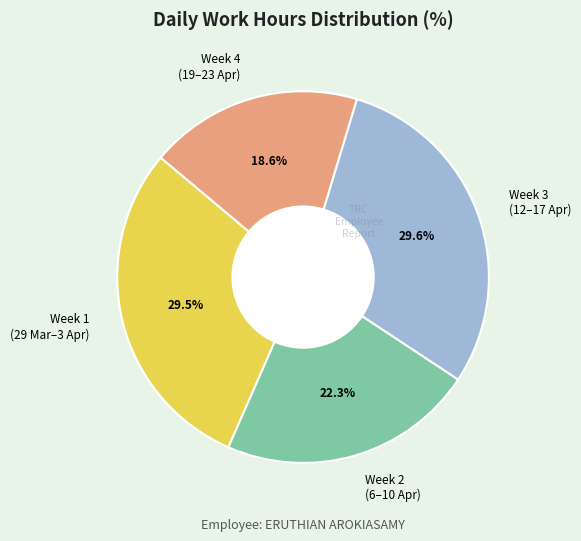

Does Week 1 (29 Mar–3 Apr) account for over 50% of the chart?

No